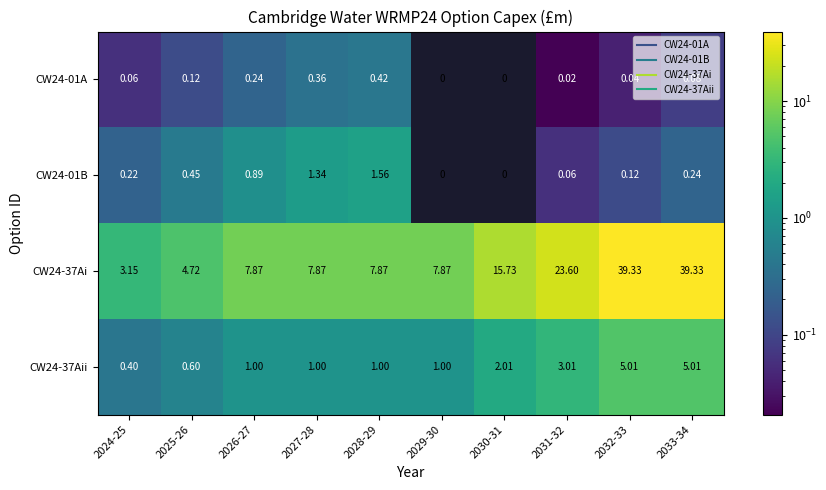

Is the value of CW24-37Ai at 2024-25 greater than the value of CW24-37Aii at 2024-25?

Yes